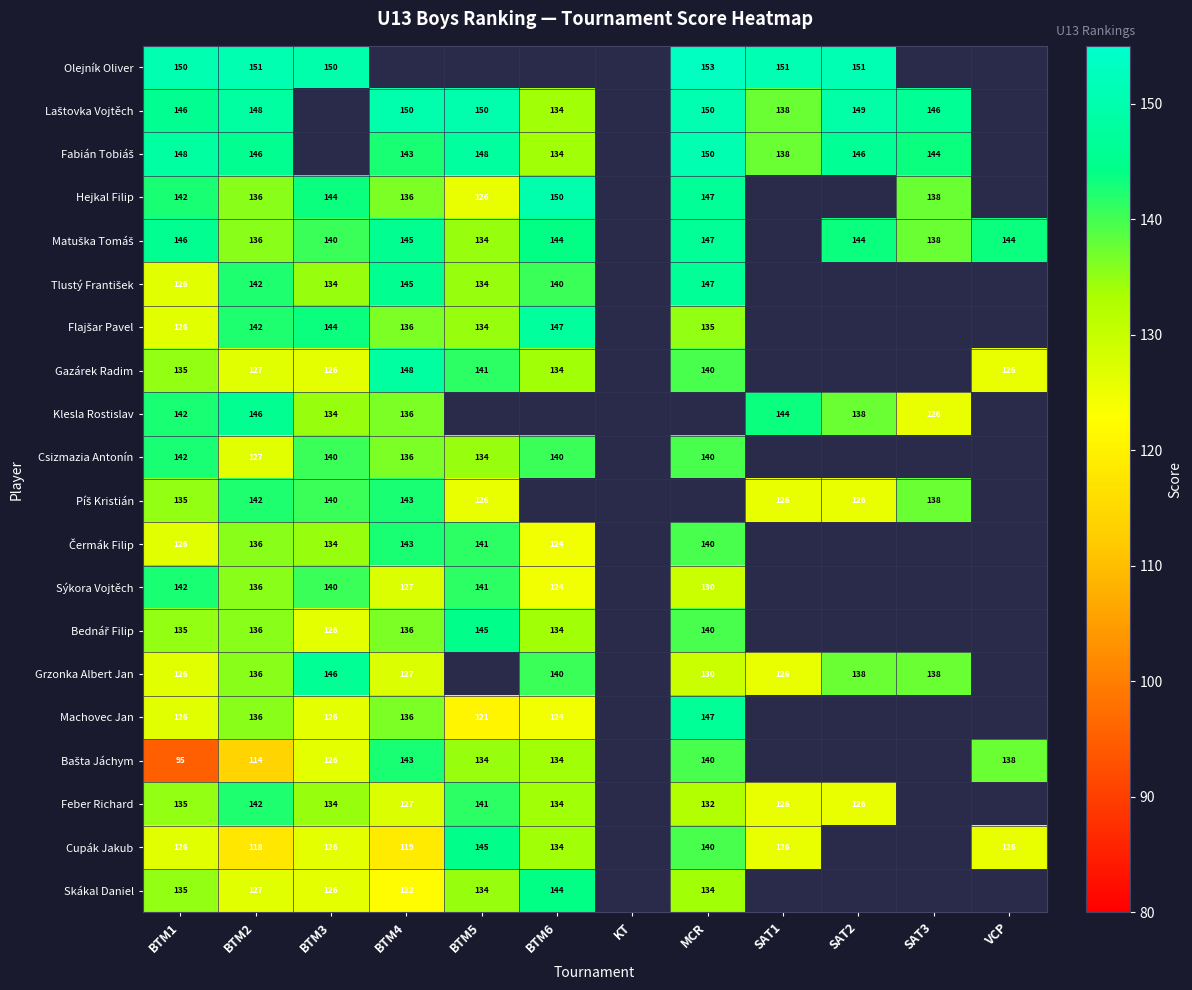

At how many categories does at least one series exceed 119?

11